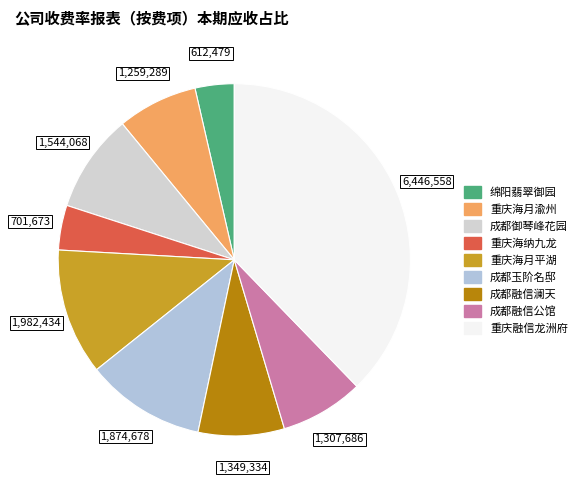

The 绵阳翡翠御园 slice represents 13% of the pie. True or false?

False